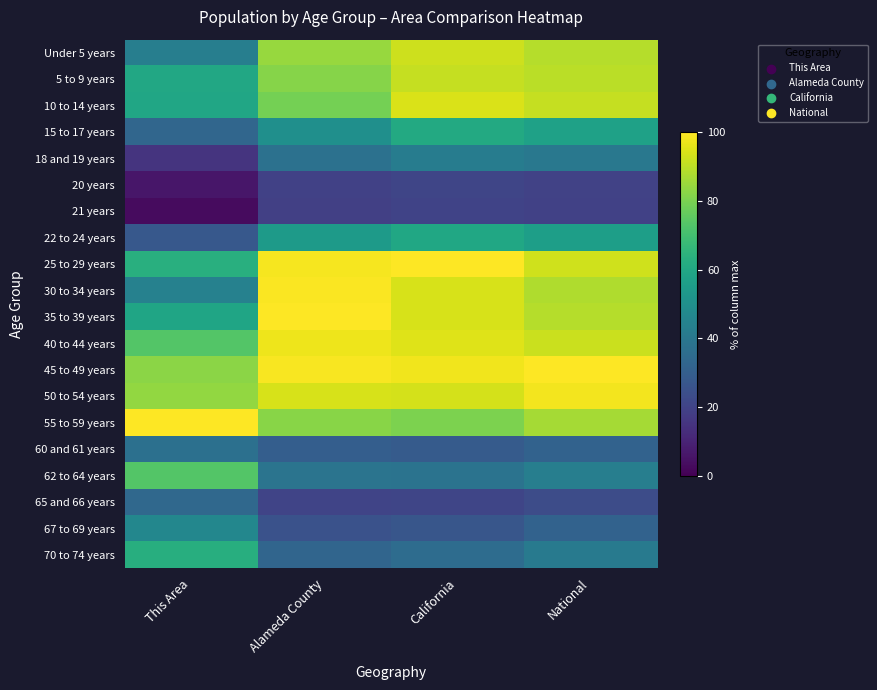

Reading left to right, what are all the values shown in this chart?

Under 5 years: This Area=42.8	Alameda County=84.7	California=92.2	National=89.0
5 to 9 years: This Area=59.8	Alameda County=82.0	California=91.3	National=89.6
10 to 14 years: This Area=59.1	Alameda County=79.0	California=94.4	National=91.1
15 to 17 years: This Area=33.0	Alameda County=49.8	California=60.7	National=57.0
18 and 19 years: This Area=15.2	Alameda County=37.3	California=42.2	National=40.0
20 years: This Area=6.1	Alameda County=19.2	California=20.9	National=19.9
21 years: This Area=3.0	Alameda County=19.0	California=20.3	National=19.2
22 to 24 years: This Area=27.7	Alameda County=54.6	California=59.6	National=56.0
25 to 29 years: This Area=63.3	Alameda County=98.5	California=100.0	National=92.9
30 to 34 years: This Area=43.9	Alameda County=99.4	California=93.8	National=87.9
35 to 39 years: This Area=58.7	Alameda County=100.0	California=93.8	National=88.9
40 to 44 years: This Area=73.1	Alameda County=97.3	California=95.1	National=92.0
45 to 49 years: This Area=82.6	Alameda County=99.0	California=98.0	National=100.0
50 to 54 years: This Area=83.7	Alameda County=94.1	California=93.4	National=98.2
55 to 59 years: This Area=100.0	Alameda County=82.1	California=80.3	National=86.6
60 and 61 years: This Area=36.7	Alameda County=29.9	California=28.7	National=31.3
62 to 64 years: This Area=73.1	Alameda County=38.5	California=38.1	National=42.7
65 and 66 years: This Area=33.7	Alameda County=20.5	California=20.7	National=23.4
67 to 69 years: This Area=46.2	Alameda County=25.2	California=26.8	National=31.3
70 to 74 years: This Area=62.5	Alameda County=32.8	California=35.4	National=40.9